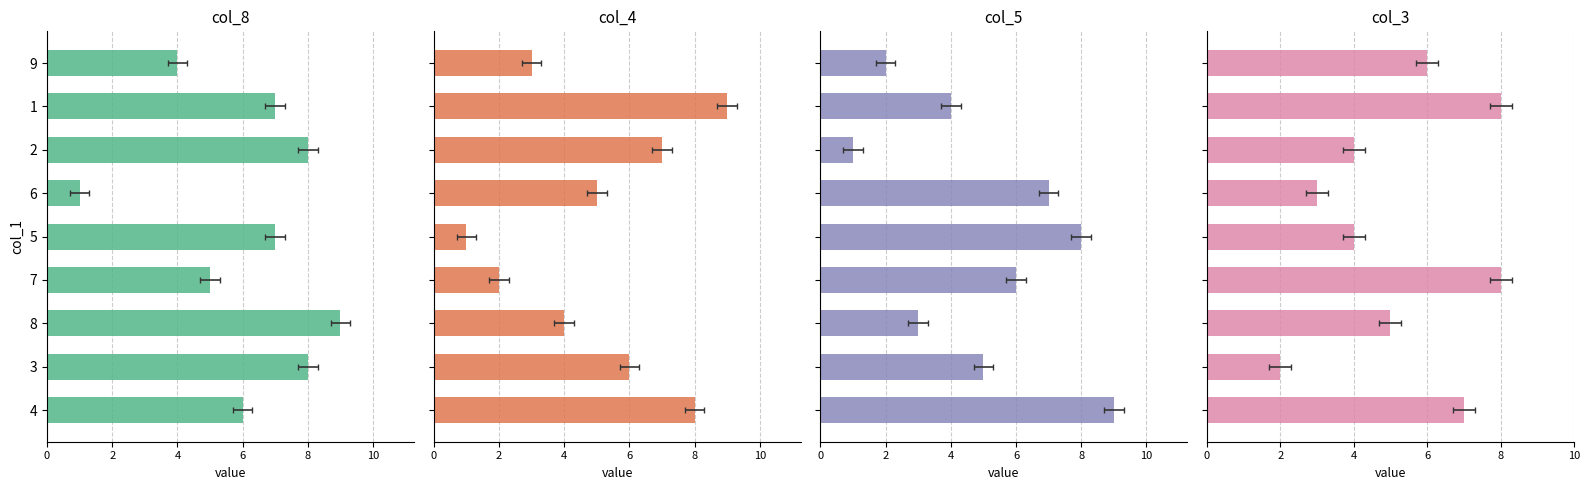

Rank the series by their maximum value, from lowest to highest.

col_3, col_8, col_4, col_5